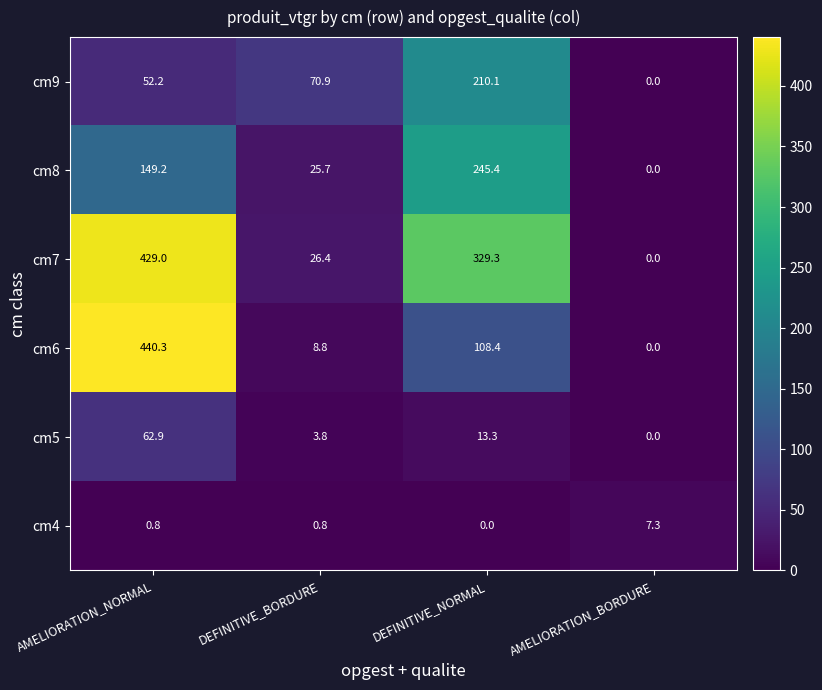

The cm4 series shows 2.2 at AMELIORATION_BORDURE. True or false?

False